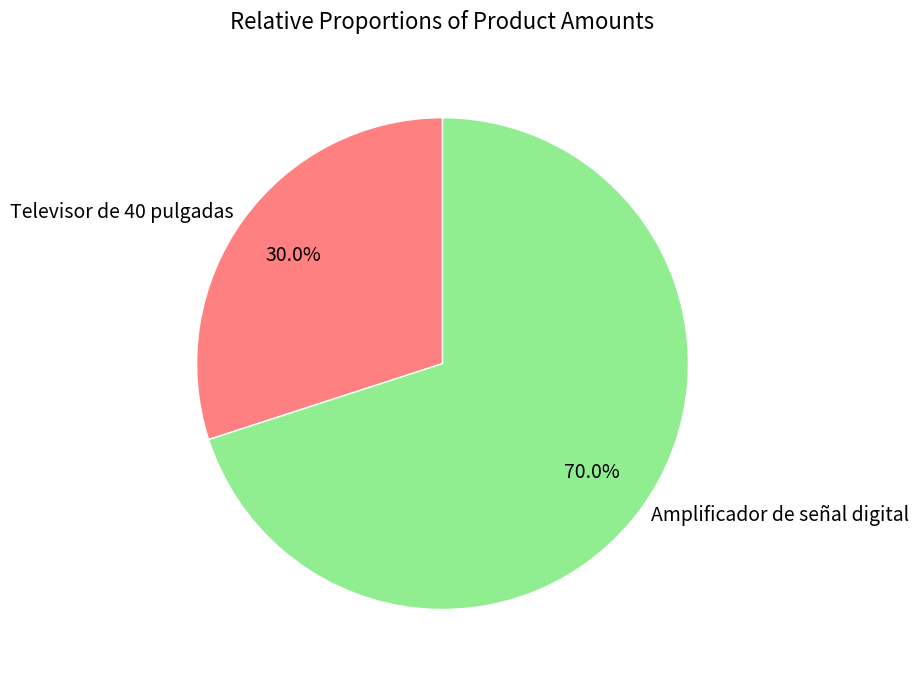

To the nearest percent, what is the difference between the largest and smallest slice percentages?

40%